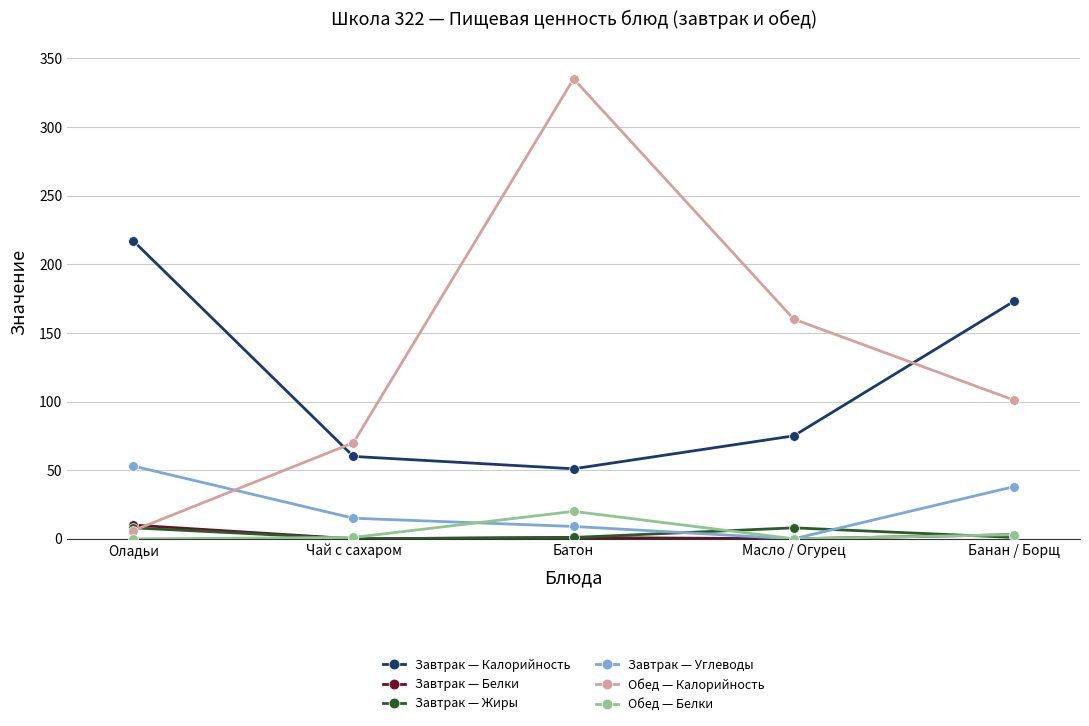

Where do Завтрак — Углеводы and Завтрак — Жиры first cross each other?

Батон and Масло / Огурец